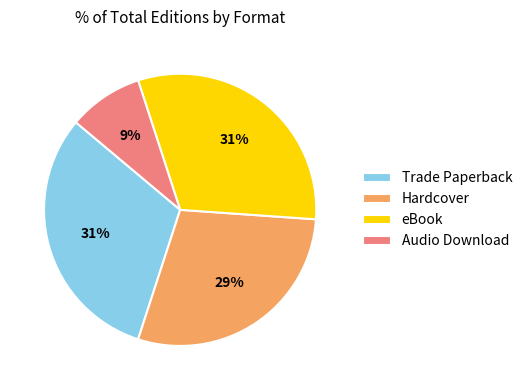

What percentage is the Audio Download slice, to the nearest percent?

9%